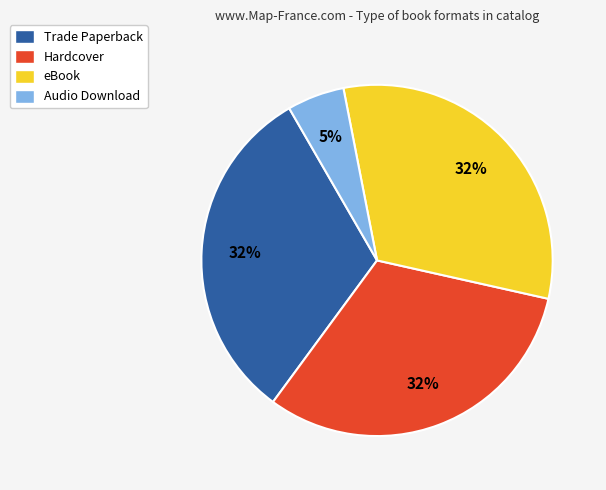

To the nearest percent, what portion does Audio Download represent?

5%